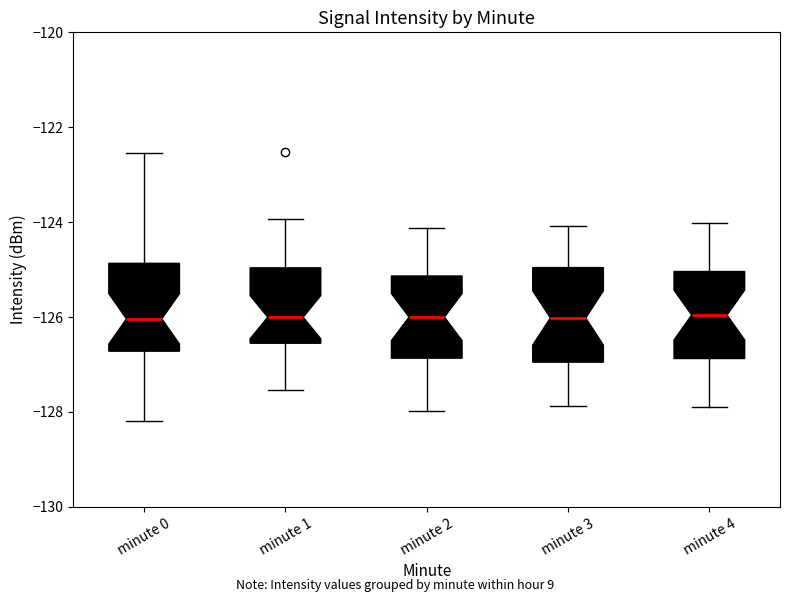

Where does the median line of the box for minute 2 sit on the y-axis? The values are not printed on the chart, so give them approximately, as read against the axis.

-126.0